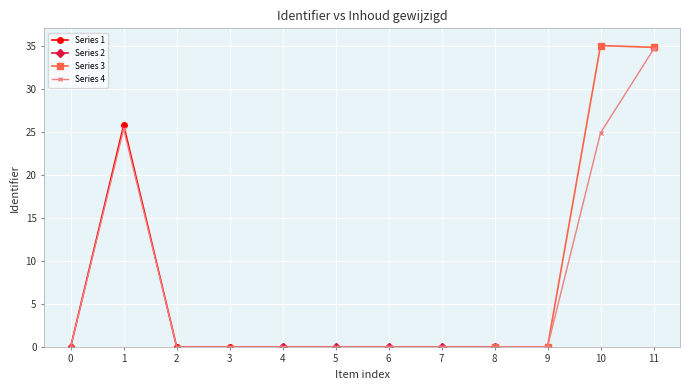

True or false: Series 4 has more than 1 interior local peaks.

True